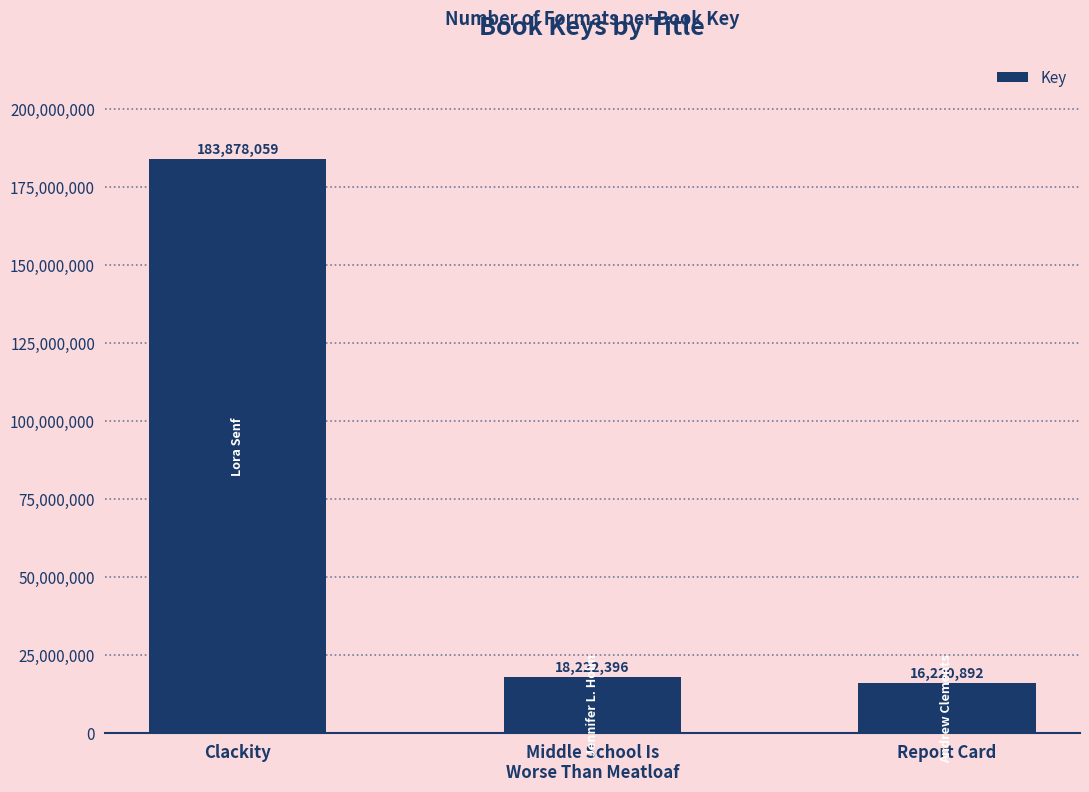

Rank the categories by value from highest to lowest.

Clackity, Middle School Is
Worse Than Meatloaf, Report Card